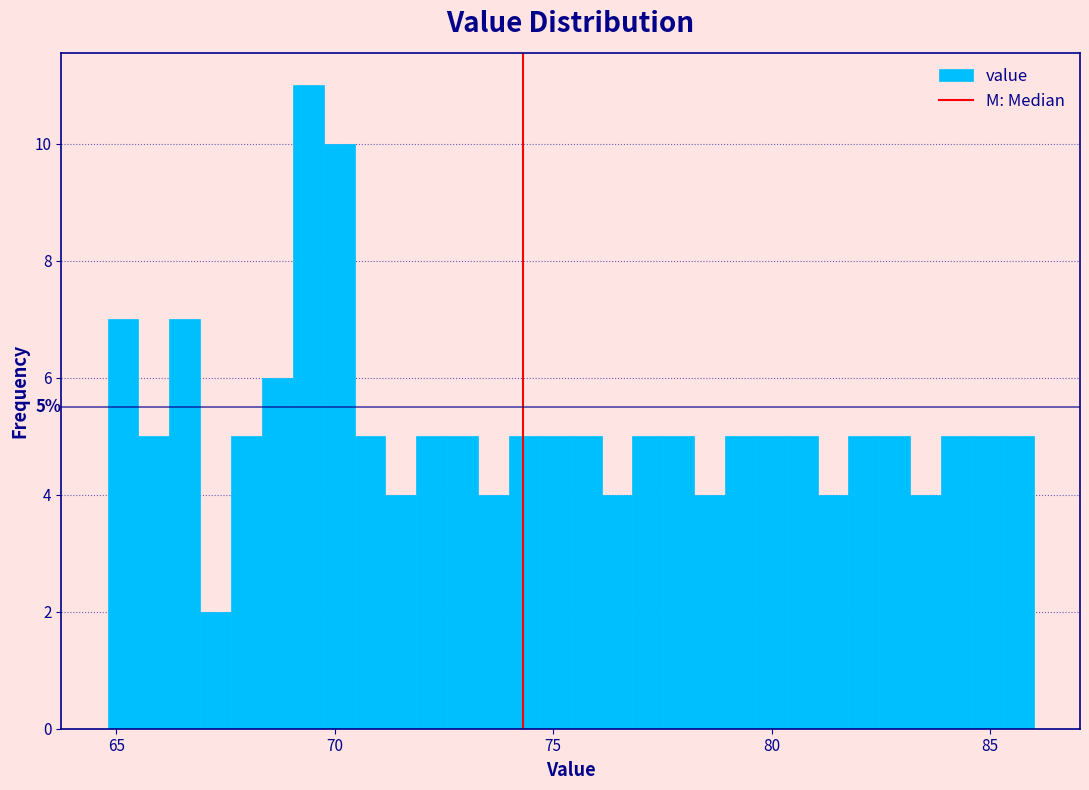

Around what value on the x-axis is the tallest bar? Give the approximate position of its centre, as read against the axis.

69.5